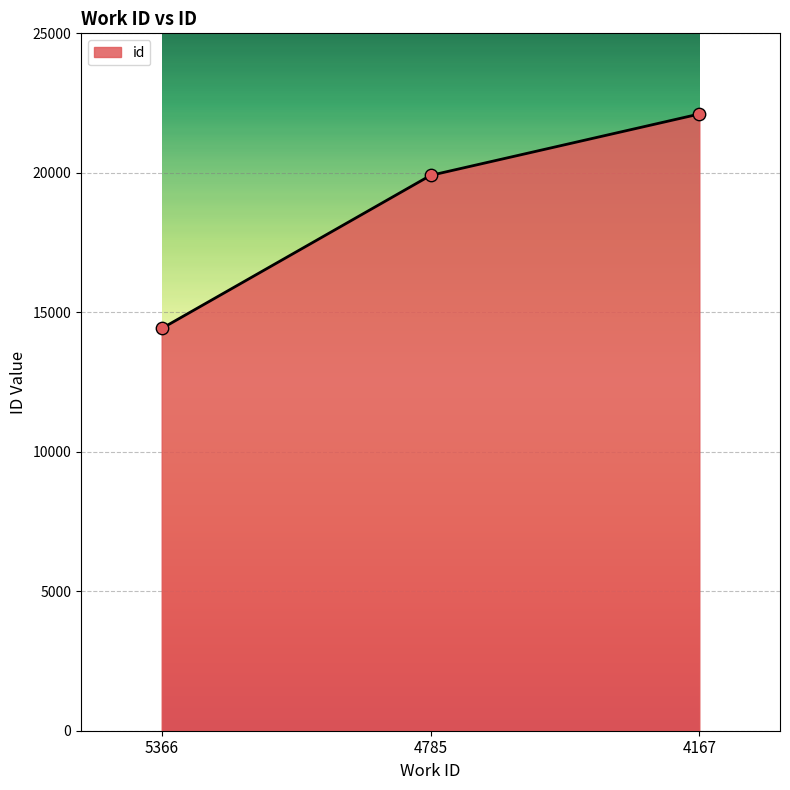

Between 4785 and 5366, which is larger?

4785